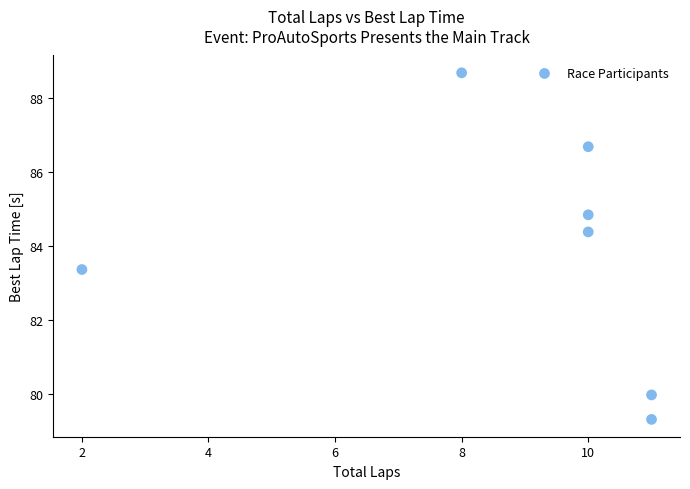

What Y value in the scatter plot is closest to 84?

84.4